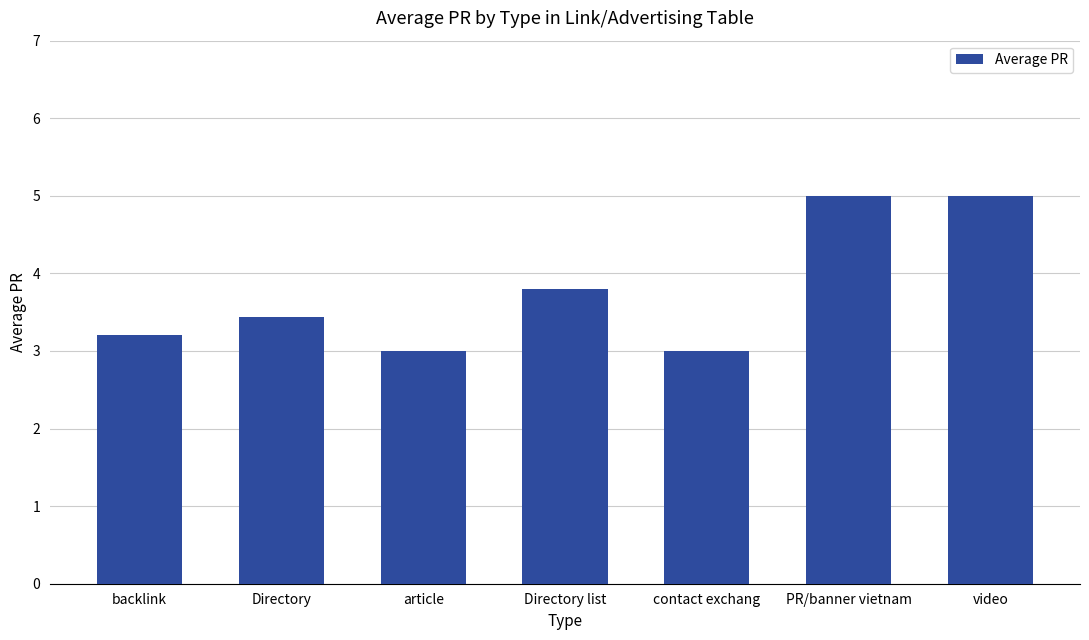

How many values are between 3 and 5?

7